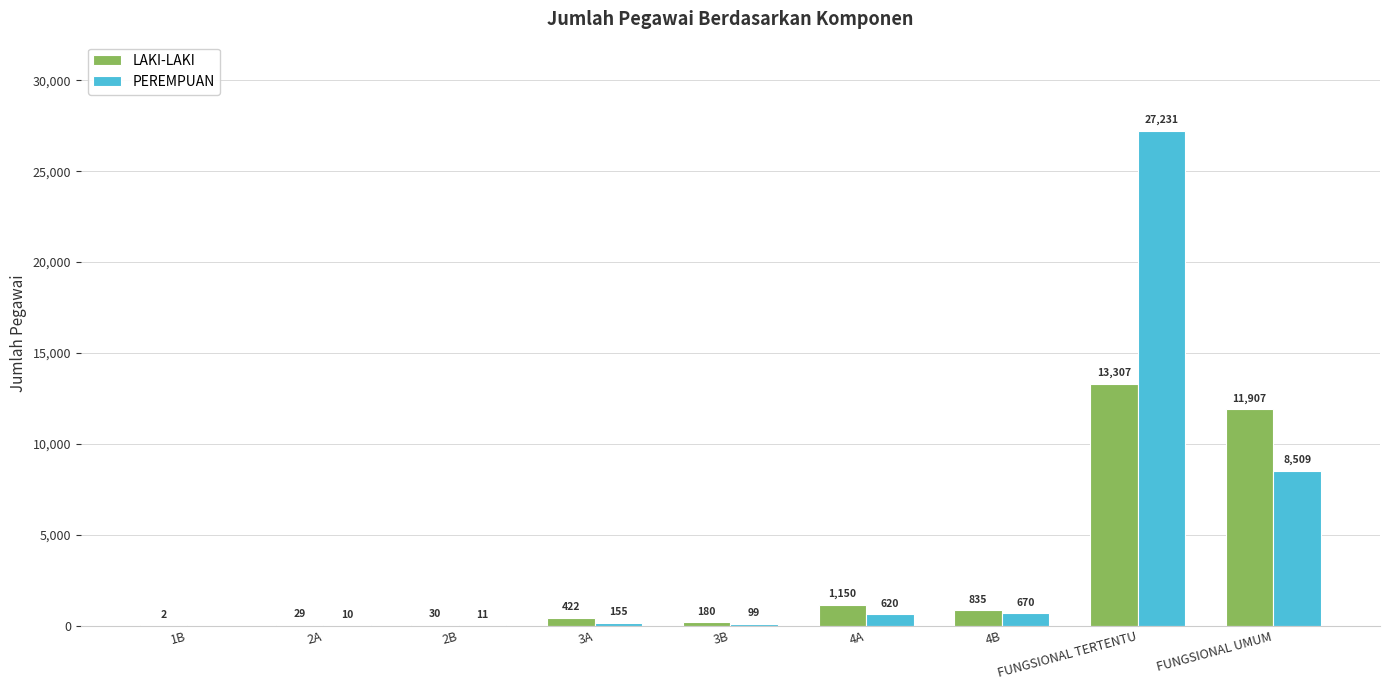

Which series has the largest total across all categories?

PEREMPUAN